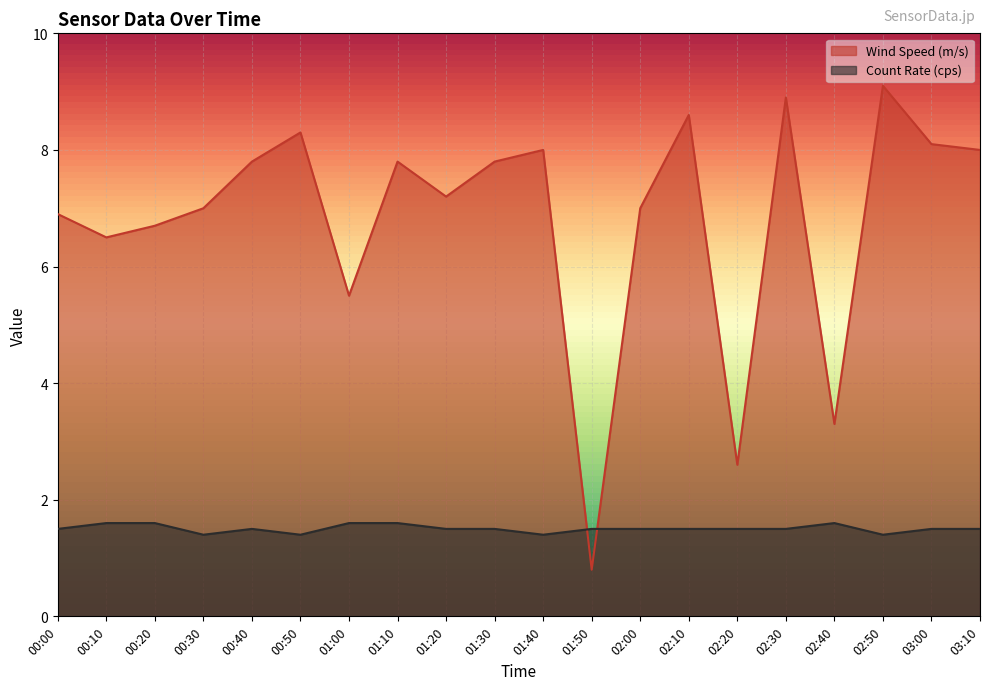

The value of Count Rate (cps) at 02:50 is 1.4. True or false?

True